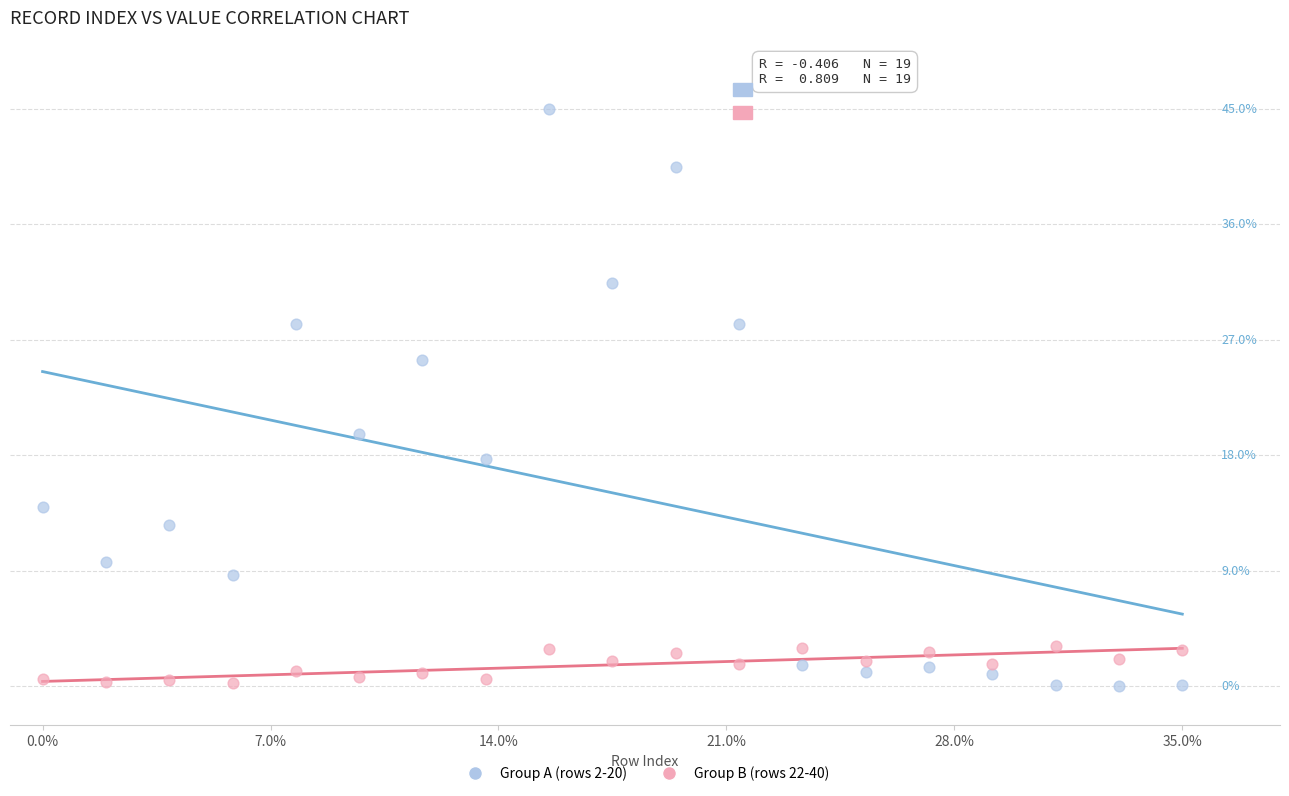

Which series has the widest spread of Y values?

Group A (rows 2-20)